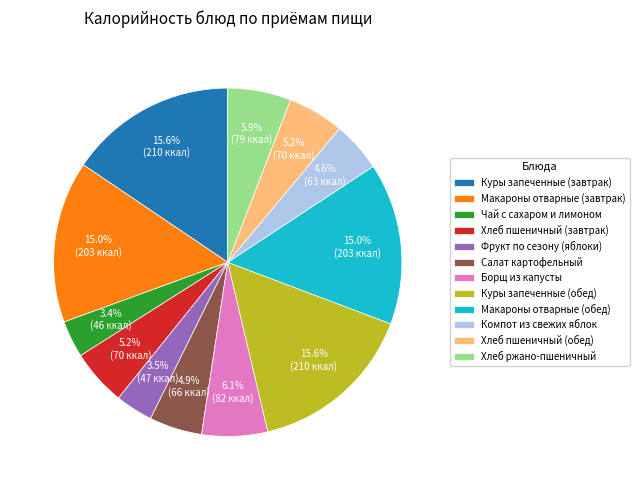

True or false: Хлеб пшеничный (обед) accounts for 15% of the total.

False